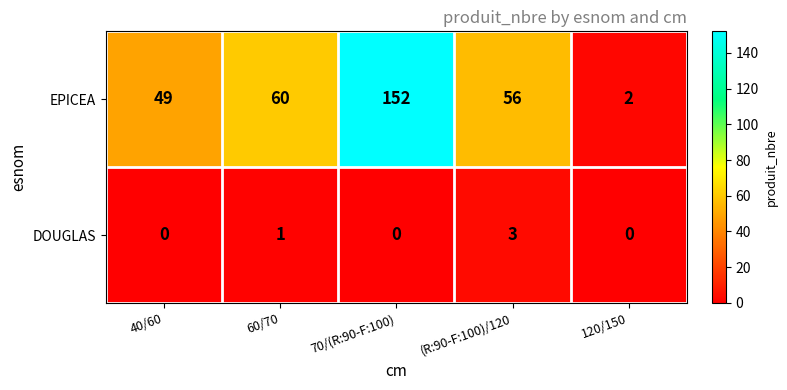

Which series has the largest total across all categories?

EPICEA